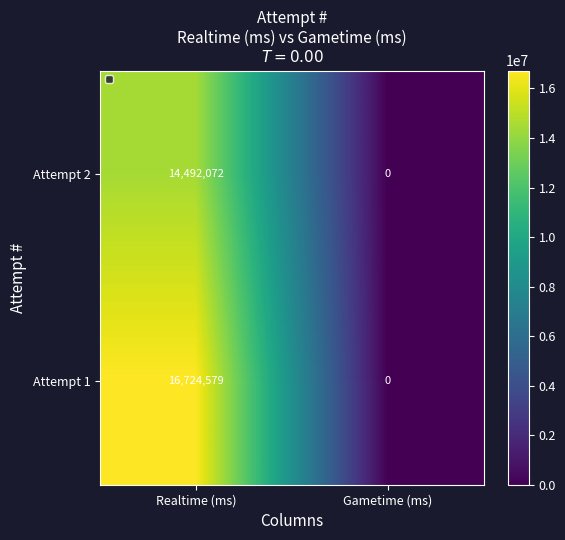

Which category has the highest value across all series?

Realtime (ms)